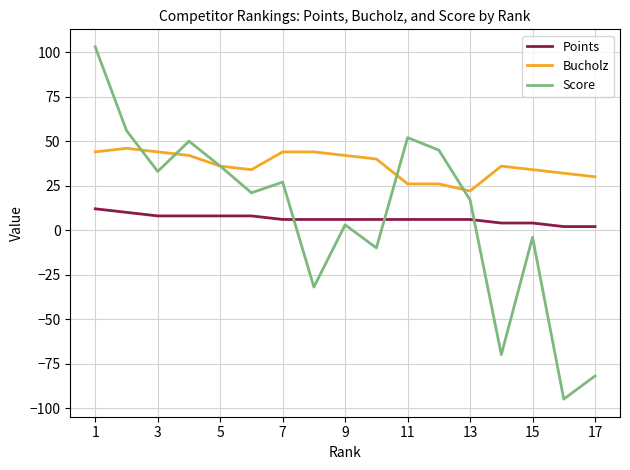

List the series in order of their peak value, lowest first.

Points, Bucholz, Score